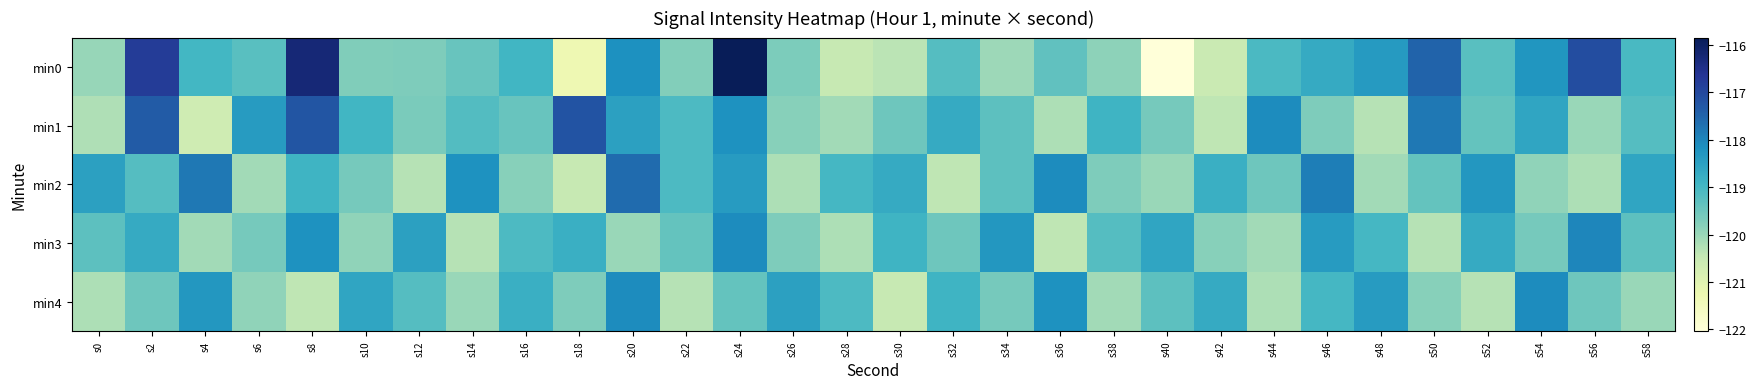

At which category is the sum across all series the highest?

s24